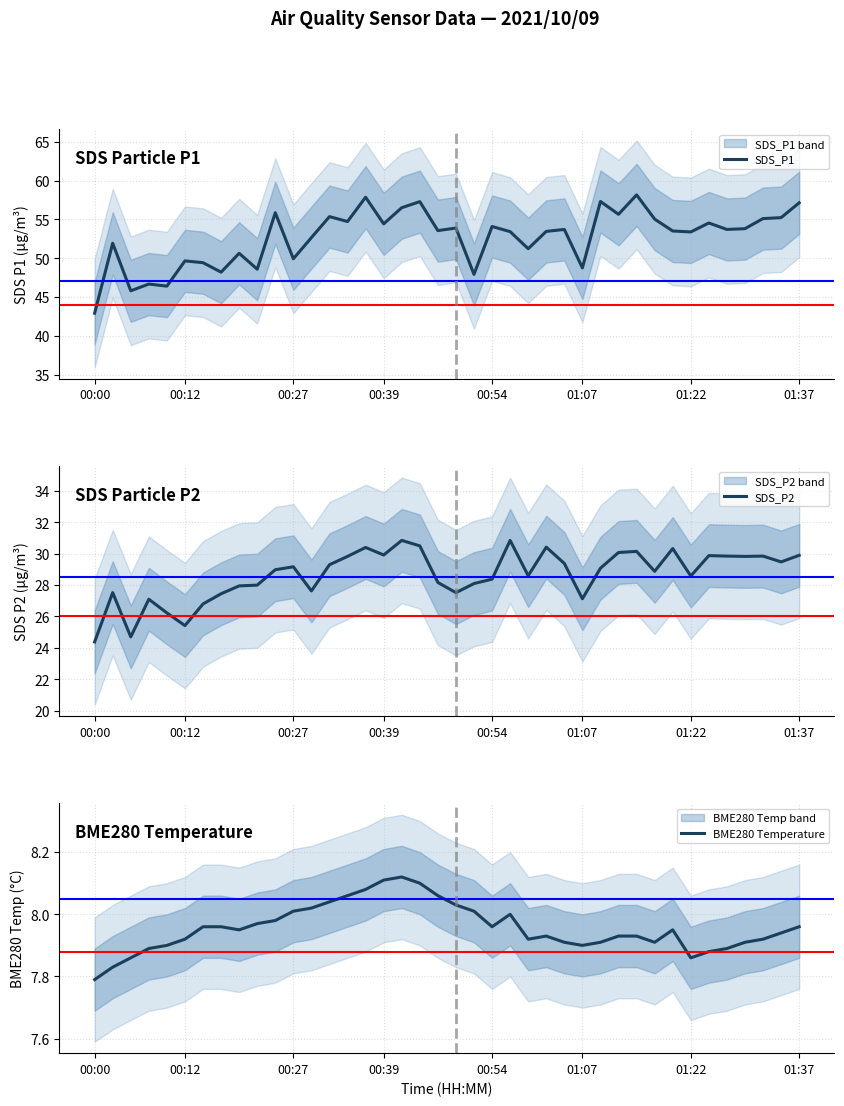

How many lines are shown in the chart?

3